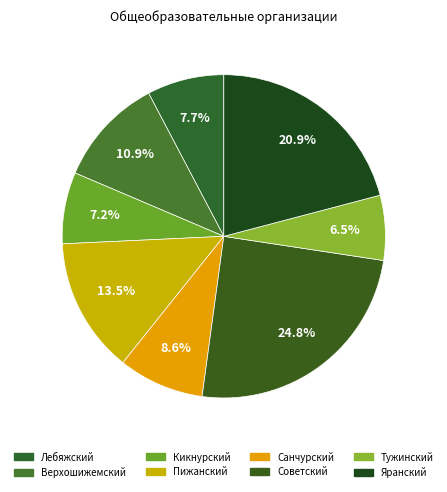

The Пижанский slice represents 14% of the pie. True or false?

True